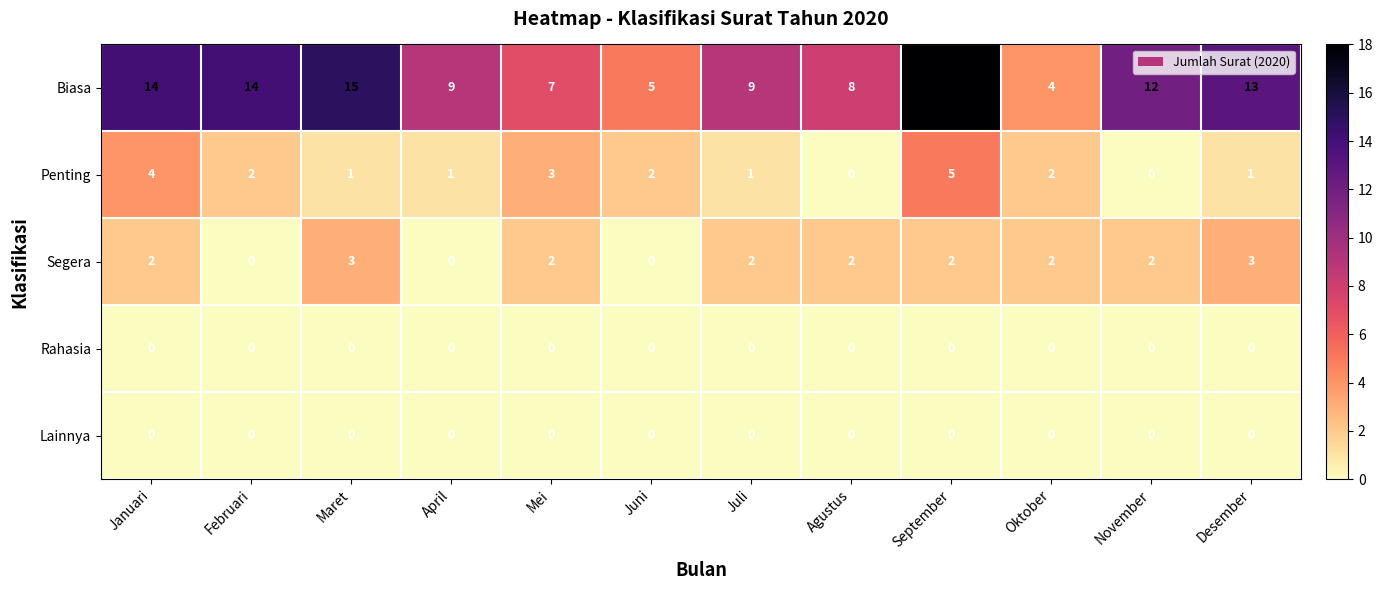

What is the approximate value of Biasa at Mei?

7